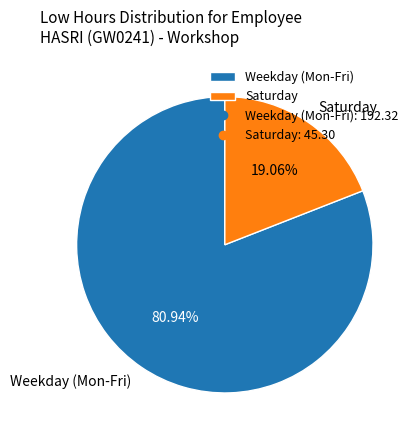

Which slice represents more than half of the pie?

Weekday (Mon-Fri)